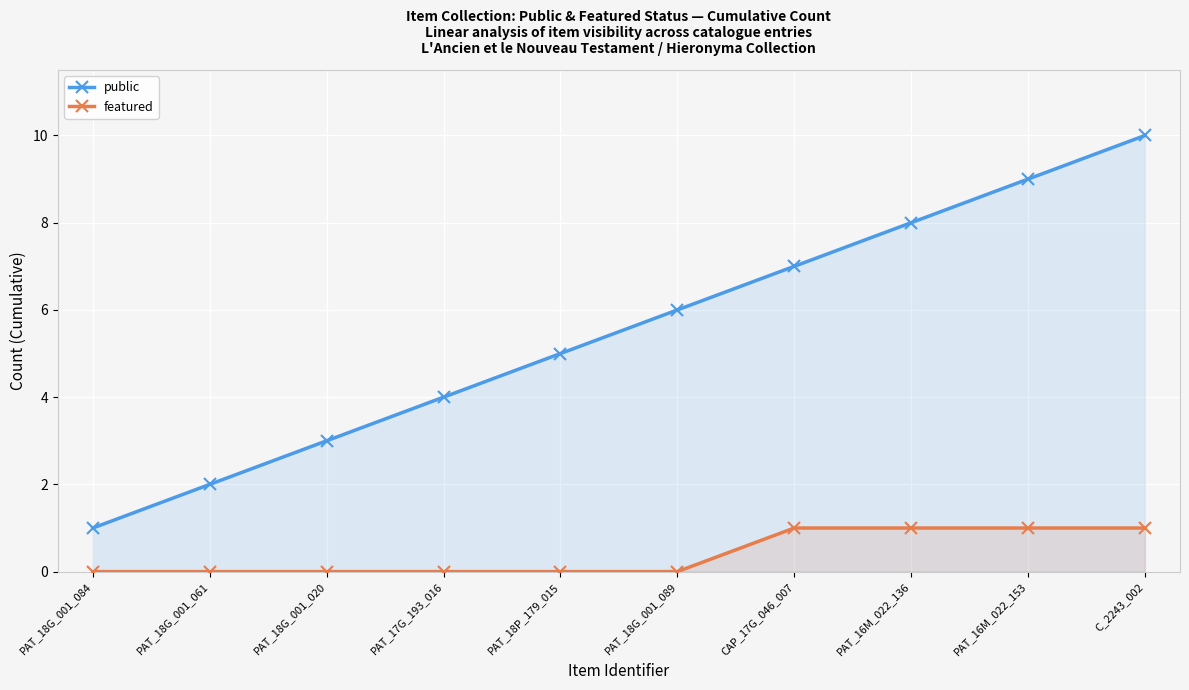

True or false: public has more than 1 interior local peaks.

False